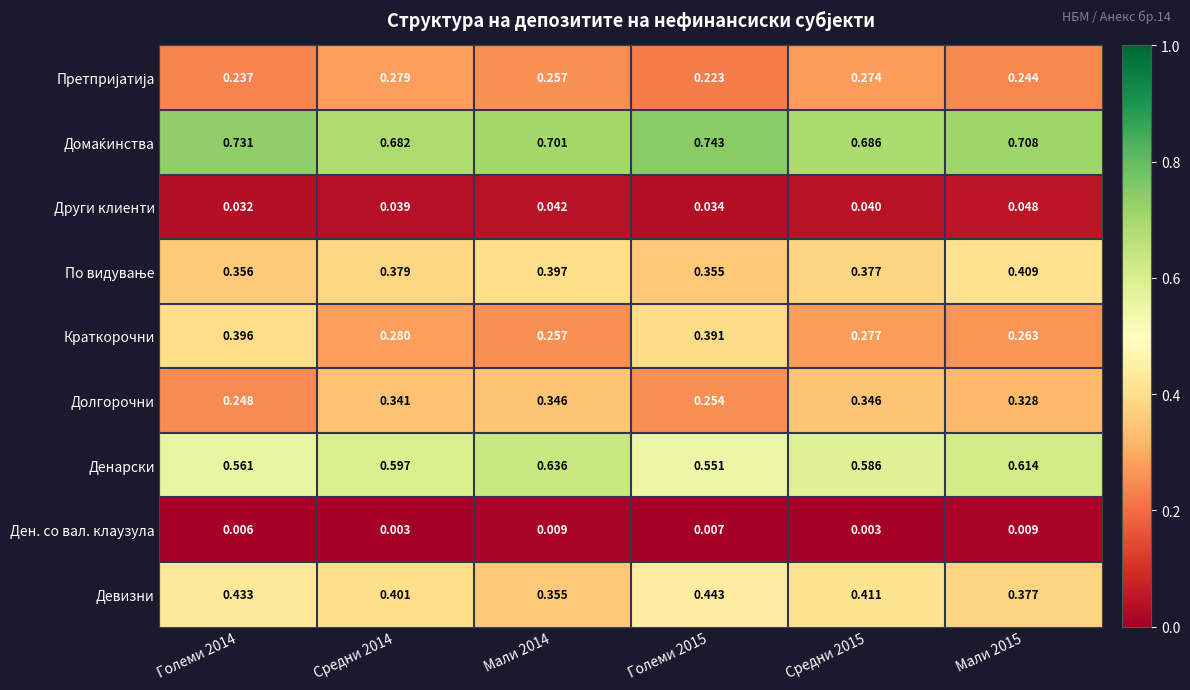

Which series changed the most between Големи 2014 and Средни 2014?

Краткорочни